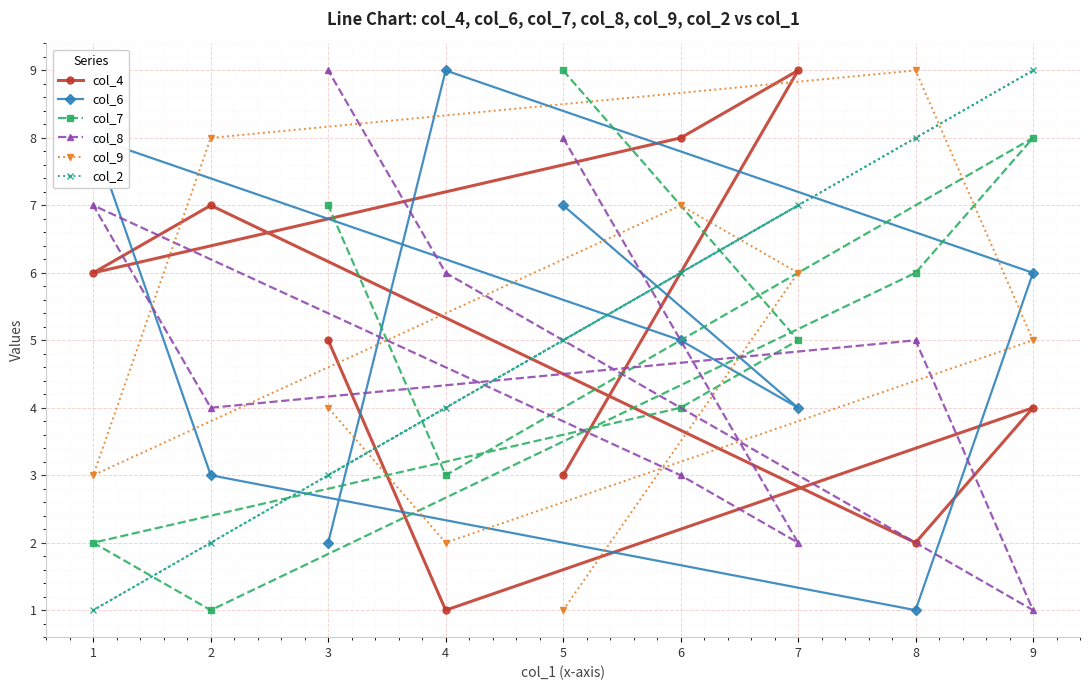

Reading left to right, list all the values displayed in this chart.

col_4: 1=6	2=7	3=5	4=1	5=3	6=8	7=9	8=2	9=4
col_6: 1=8	2=3	3=2	4=9	5=7	6=5	7=4	8=1	9=6
col_7: 1=2	2=1	3=7	4=3	5=9	6=4	7=5	8=6	9=8
col_8: 1=7	2=4	3=9	4=6	5=8	6=3	7=2	8=5	9=1
col_9: 1=3	2=8	3=4	4=2	5=1	6=7	7=6	8=9	9=5
col_2: 1=1	2=2	3=3	4=4	5=5	6=6	7=7	8=8	9=9